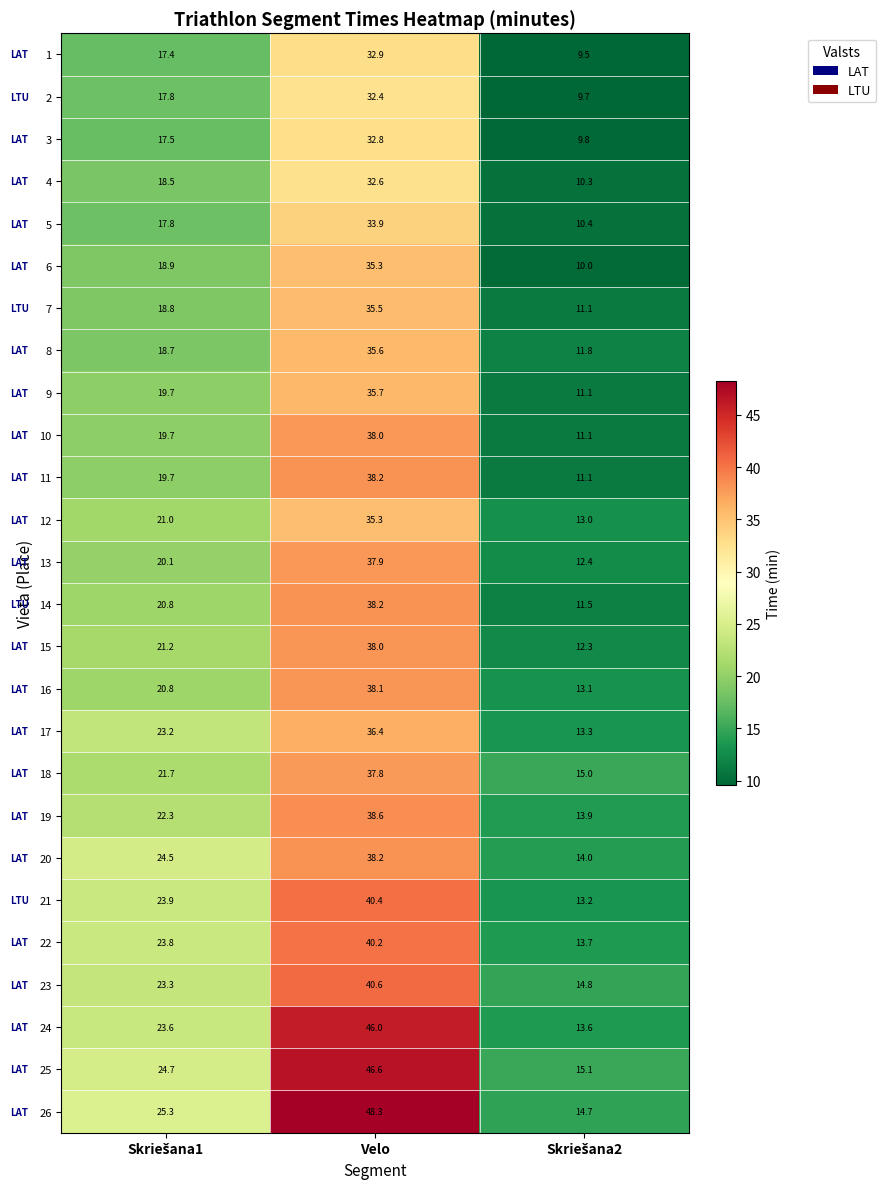

What is the average value of the 4 series?

20.5